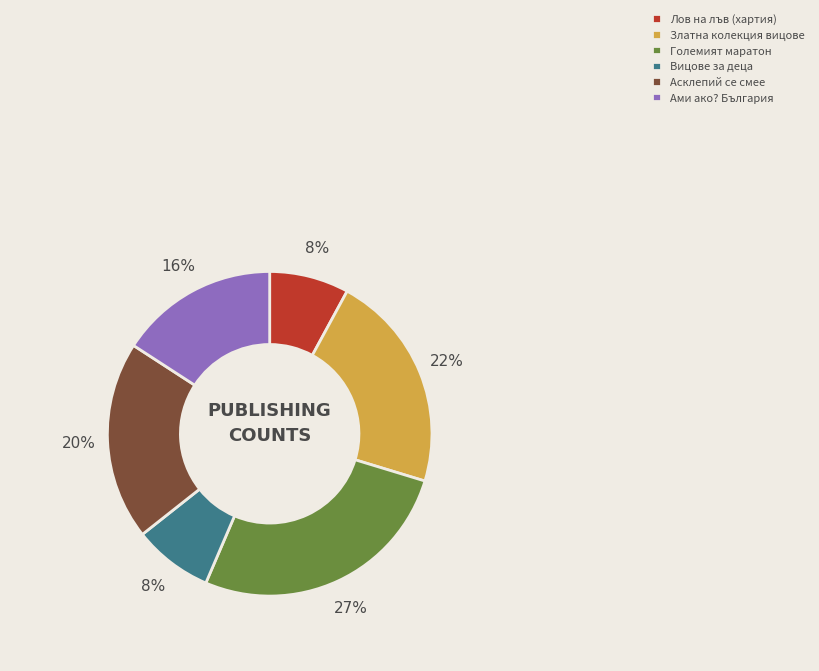

Count the number of slices in the pie.

6